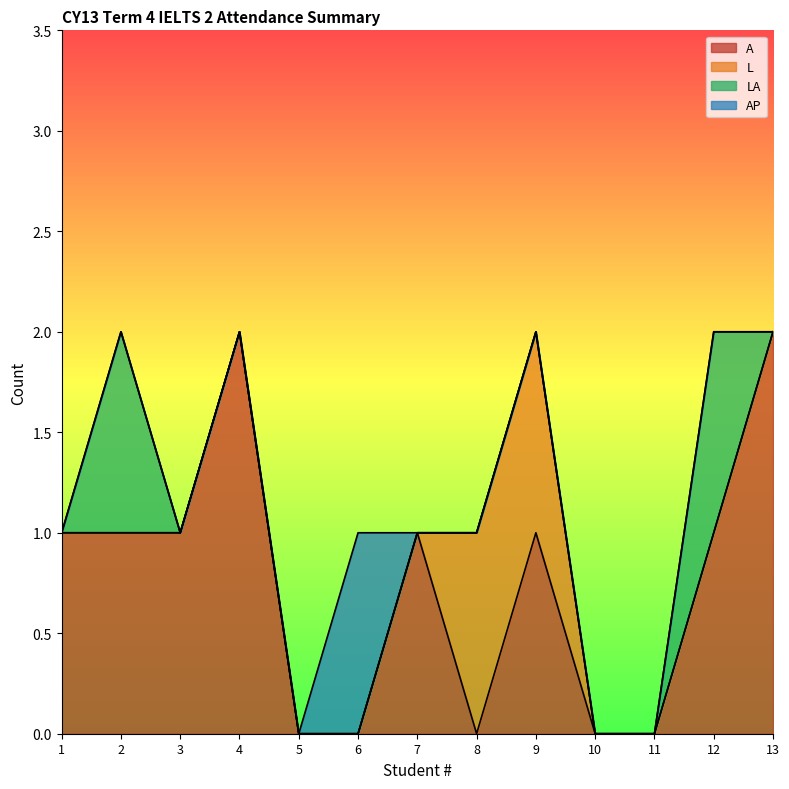

The value of LA at 9 is 0. True or false?

True